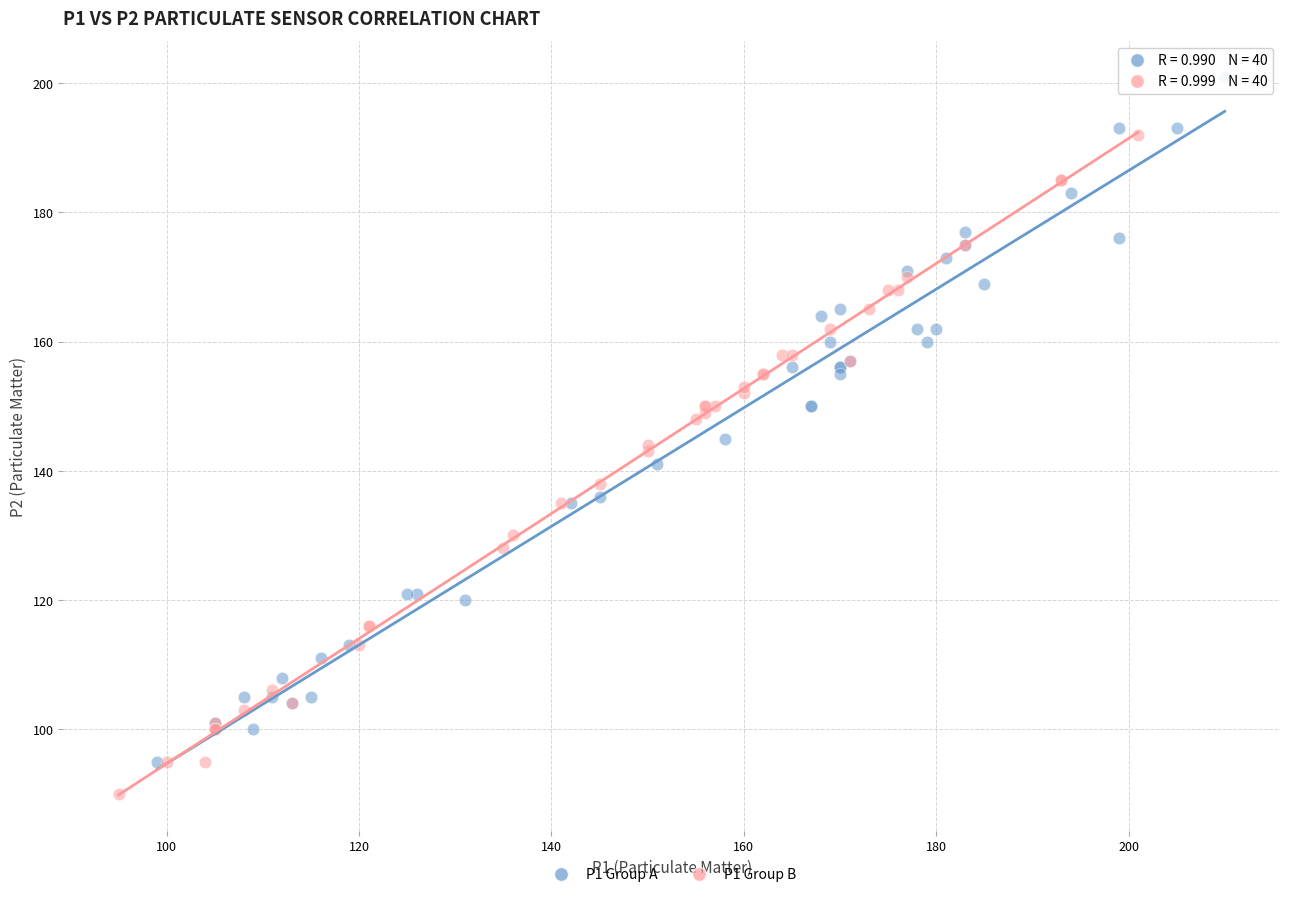

Which series reaches the maximum Y coordinate?

P1 Group A